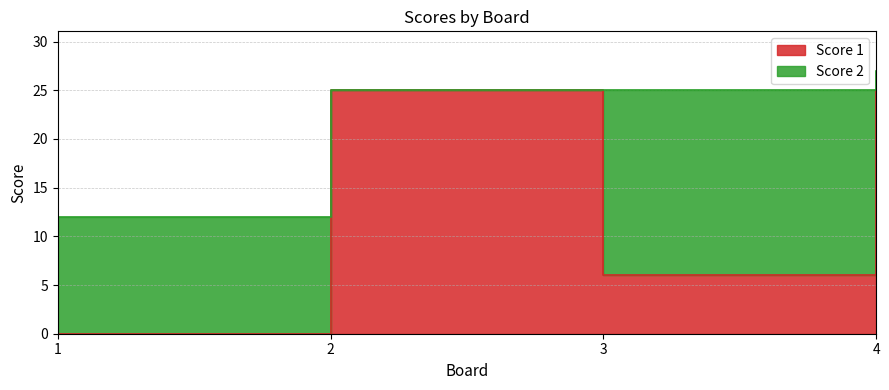

Approximately how many times larger is the value at 4 compared to 2?

1.0